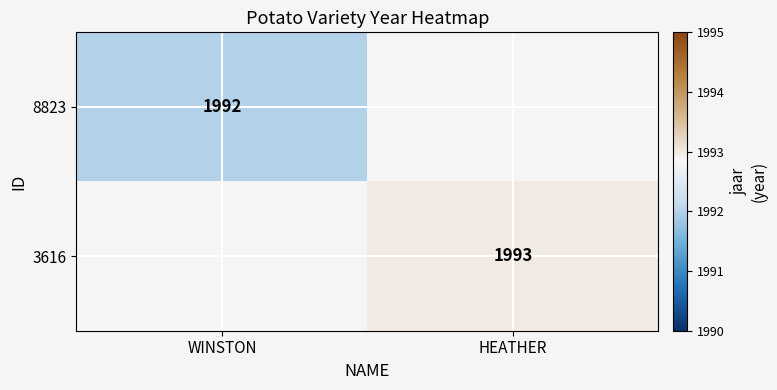

At how many categories does at least one series exceed 1992?

1